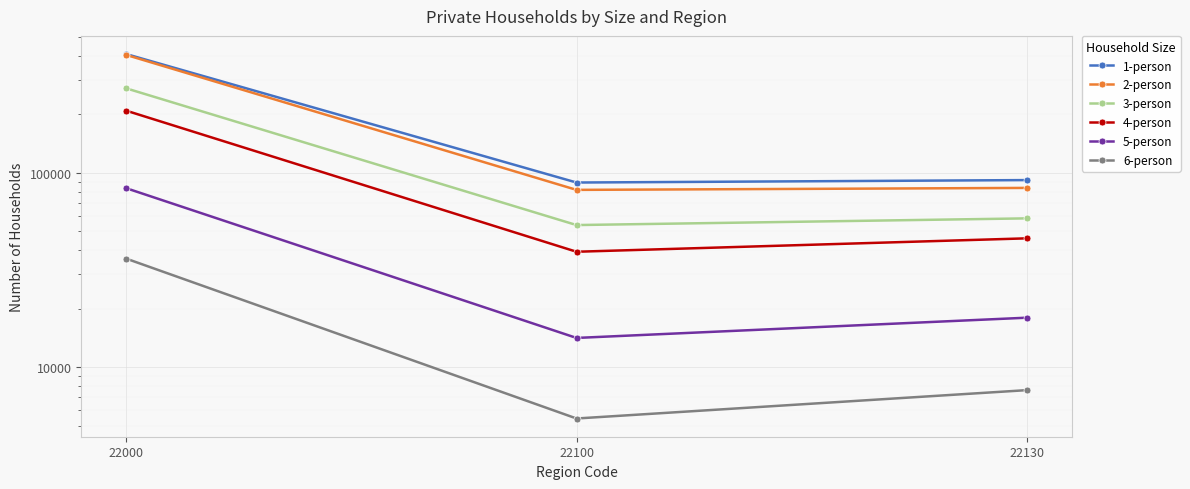

What is the difference between the 5-person values at 22000 and 22130?

65274